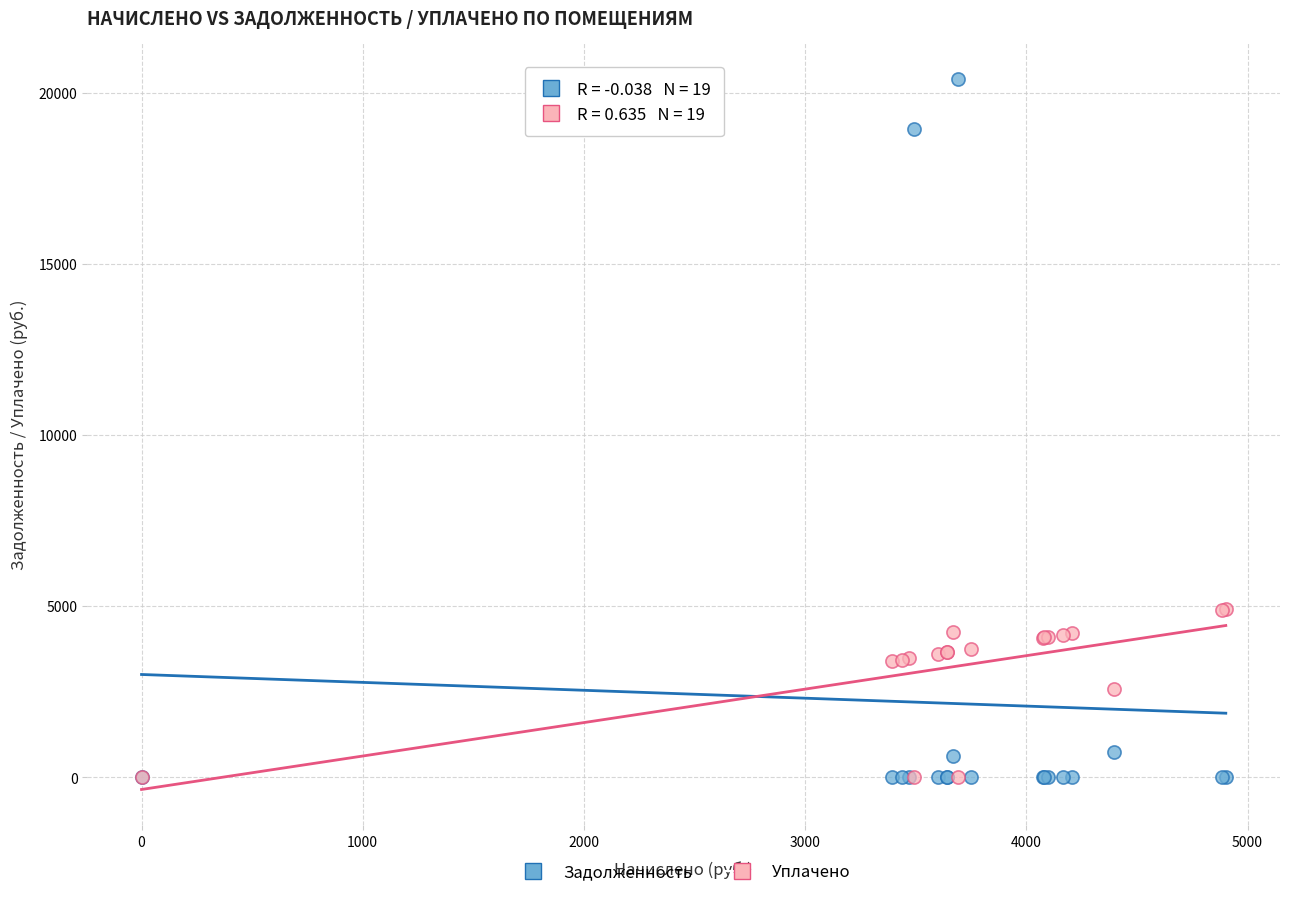

Which series has the widest spread of Y values?

Задолженность